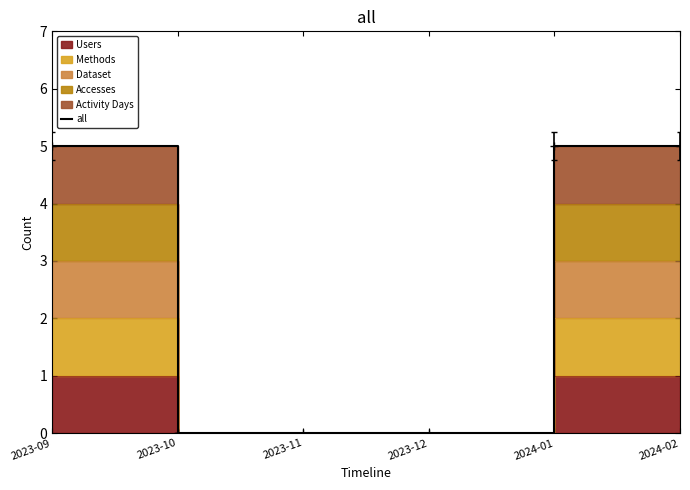

Is it true that the value at 2024-02 is 2?

False